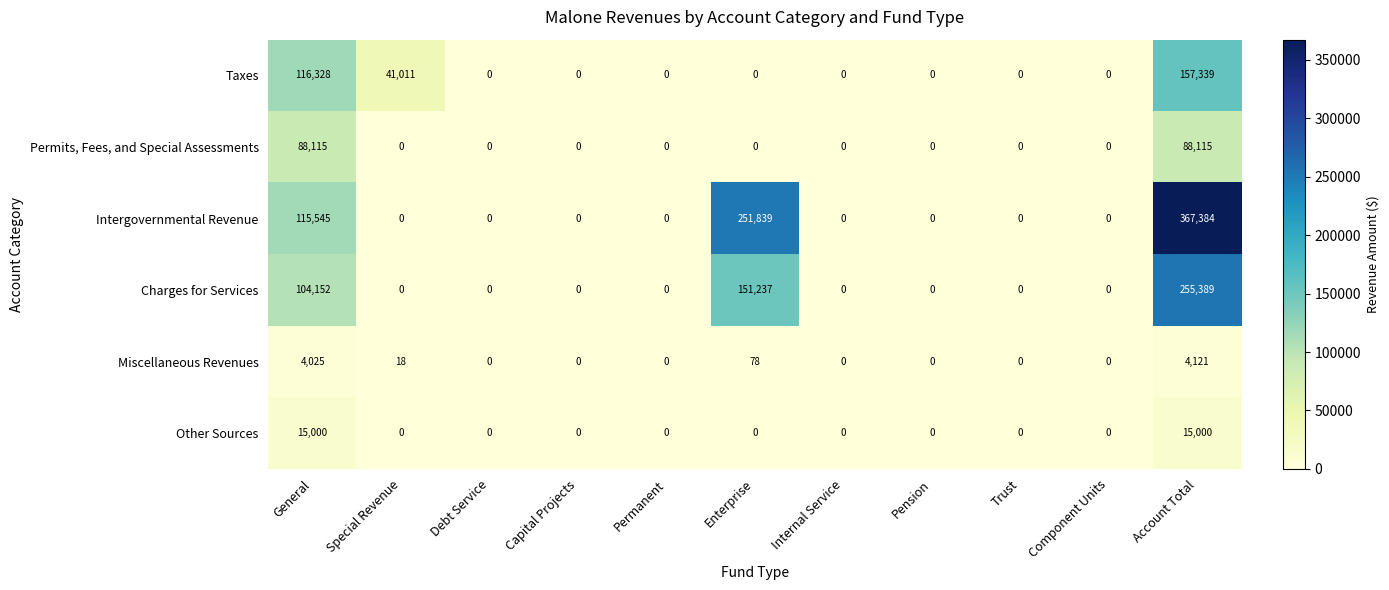

True or false: Intergovernmental Revenue has a value of -217732 at Internal Service.

False